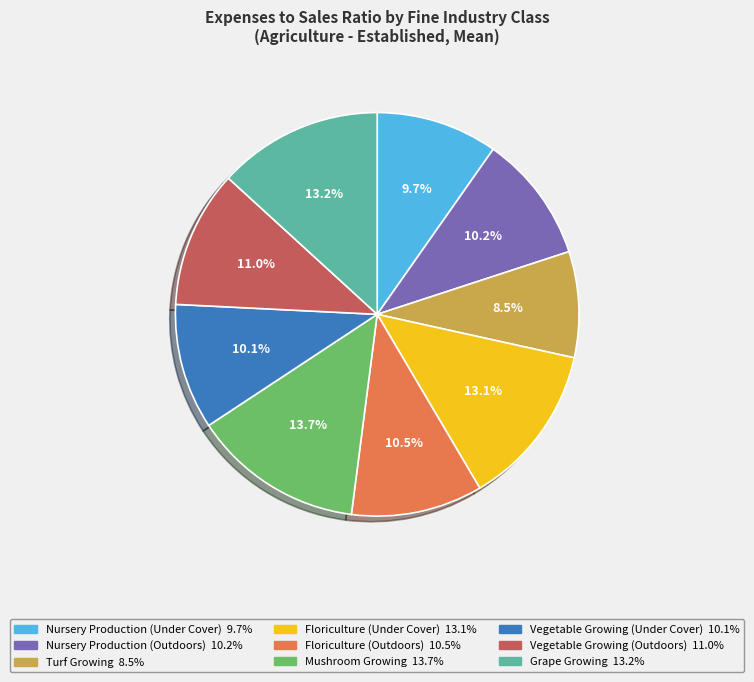

Is there any slice that represents more than half of the pie?

No